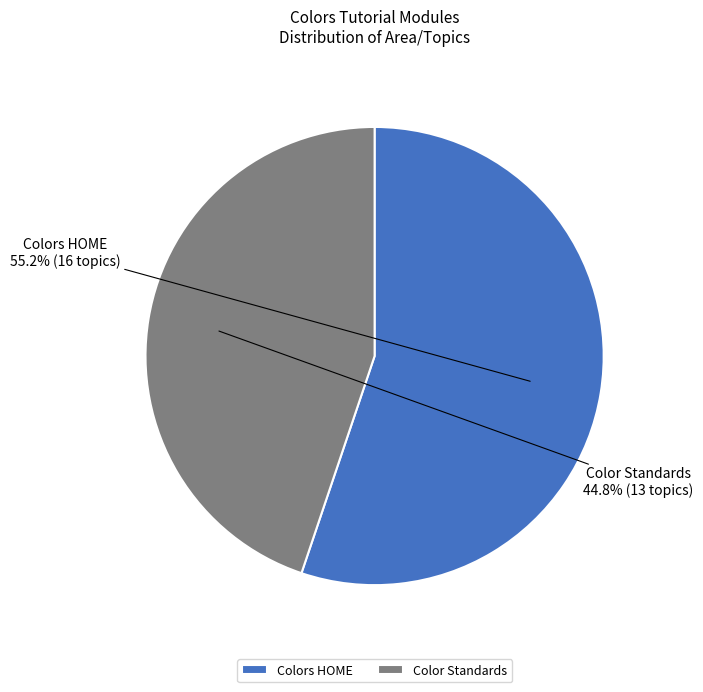

What portion of the pie excludes Colors HOME?

44.8%